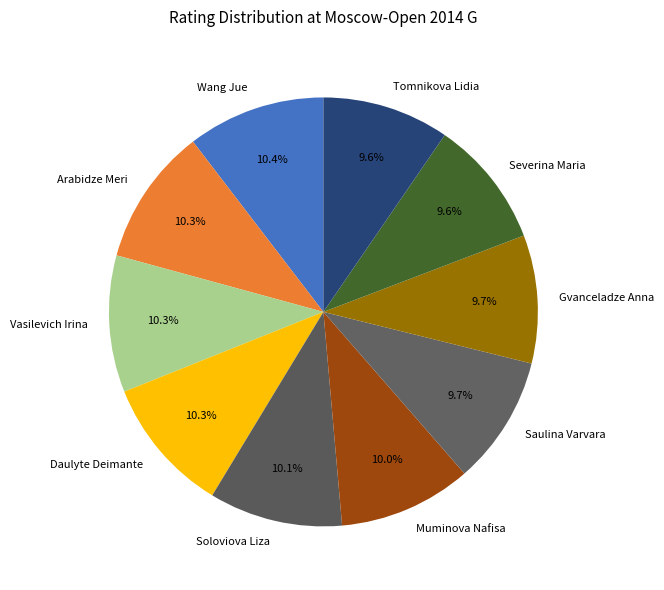

To the nearest percent, what is the combined percentage of Wang Jue and Saulina Varvara?

20%